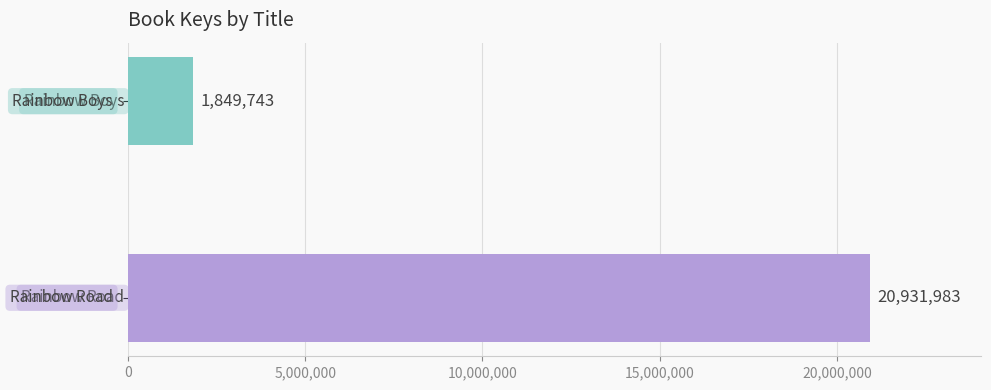

What is the sum of all values?

22781726